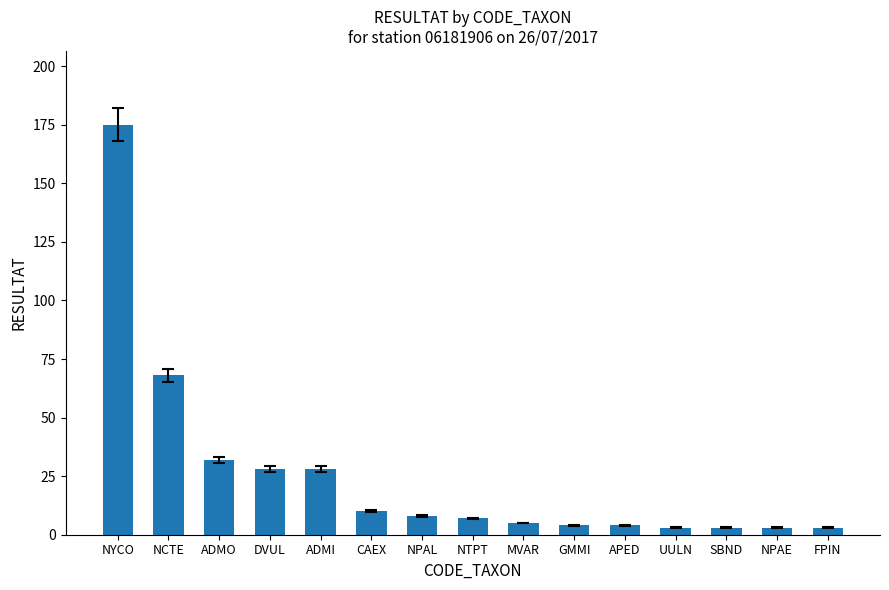

What is the minimum value shown in the chart?

3